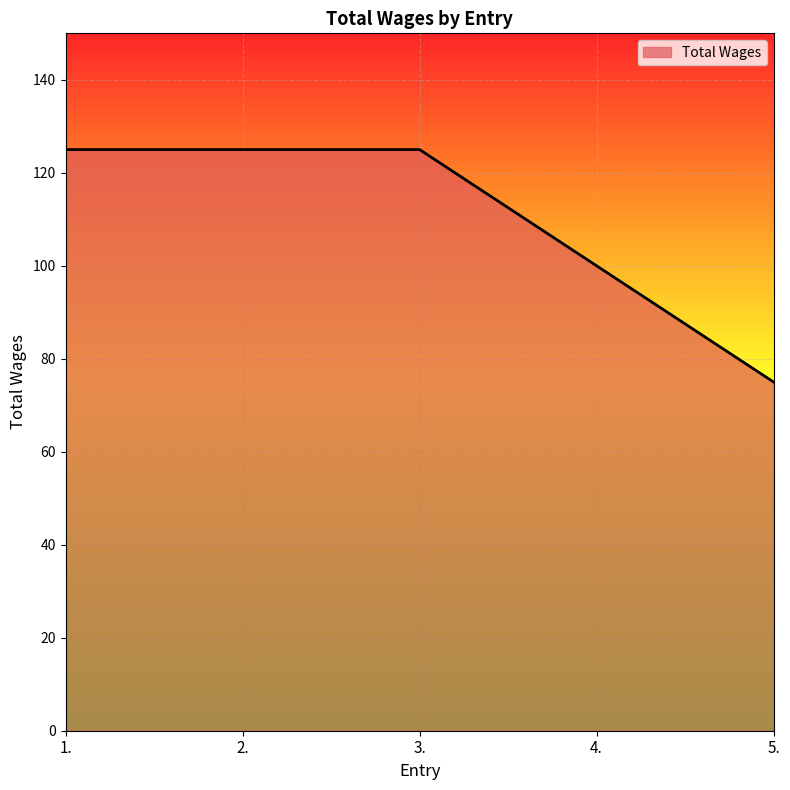

What is the change in value from 2. to 4.?

-25